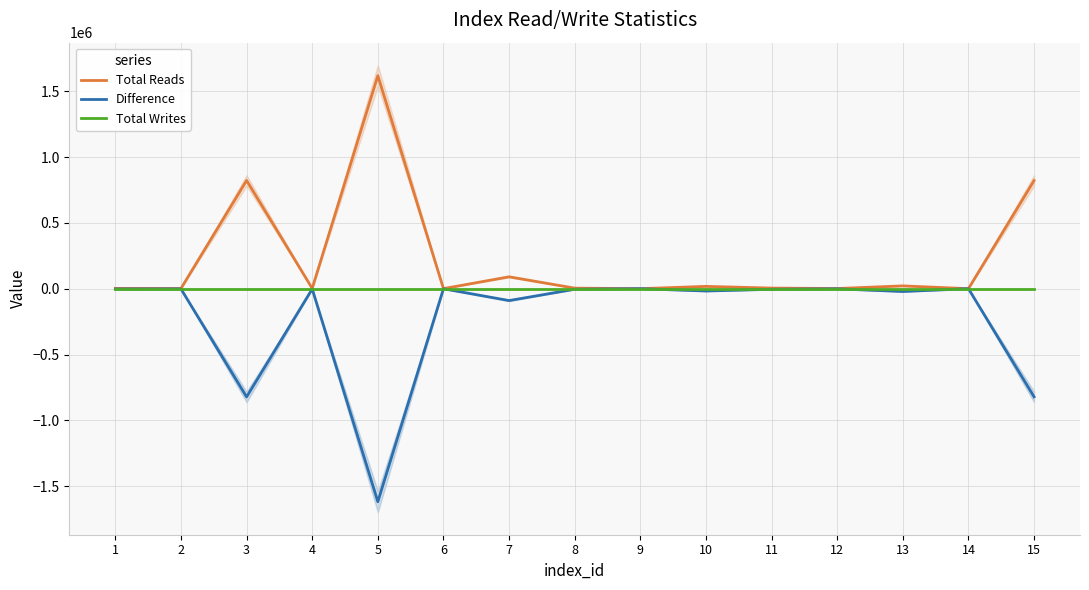

True or false: Total Reads has more than 1 points higher than both neighbors.

True